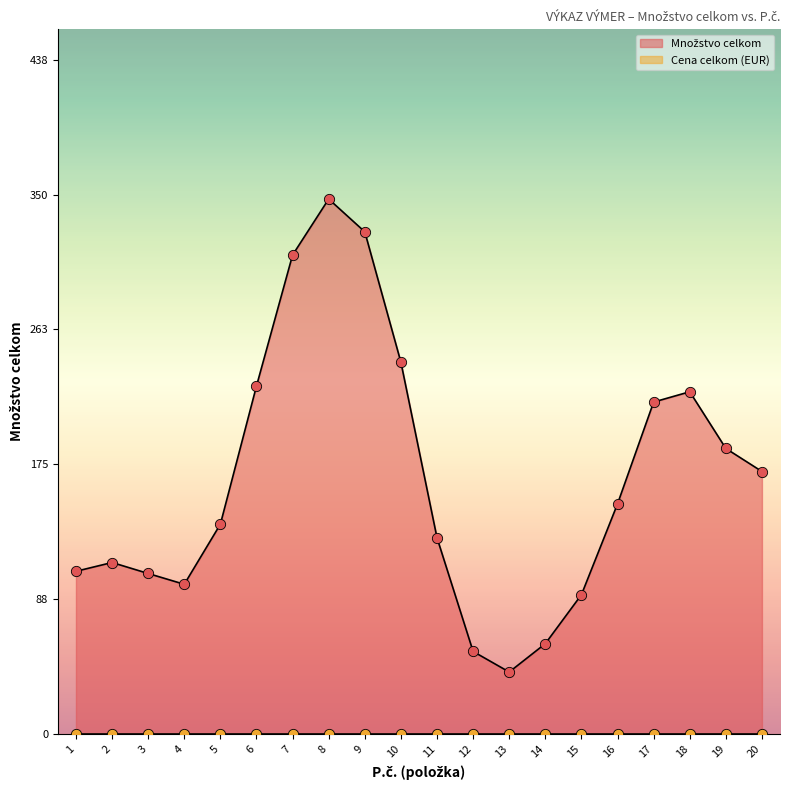

Which series contains the lowest Y value?

Cena celkom (EUR)